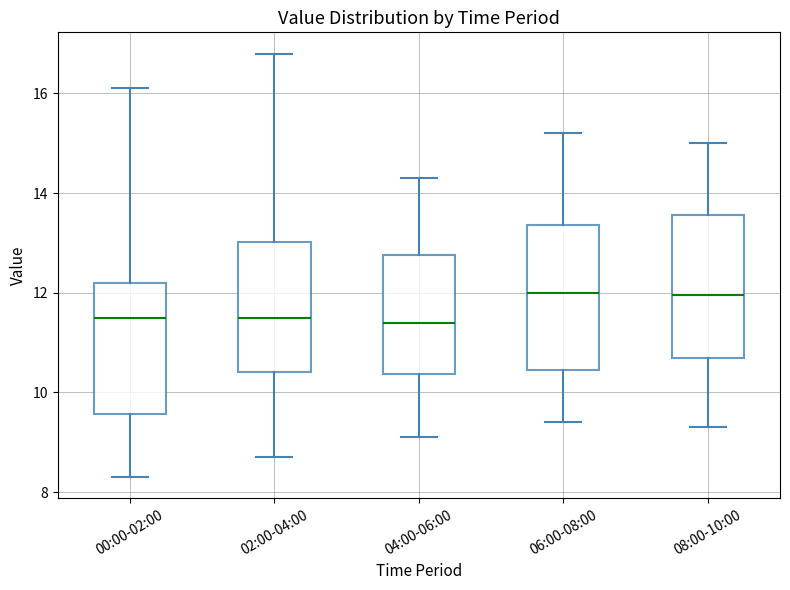

Reading left to right, read every box against the y-axis: the position of its median line, the range the box covers, and the ends of its whiskers. The values are not printed on the chart, so give them approximately, as read against the axis.

00:00-02:00: median 11.6, box 9.6 to 12.2, whiskers 8.4 to 16.2
02:00-04:00: median 11.6, box 10.4 to 13.0, whiskers 8.8 to 16.8
04:00-06:00: median 11.4, box 10.4 to 12.8, whiskers 9.2 to 14.4
06:00-08:00: median 12.0, box 10.4 to 13.4, whiskers 9.4 to 15.2
08:00-10:00: median 12.0, box 10.8 to 13.6, whiskers 9.4 to 15.0